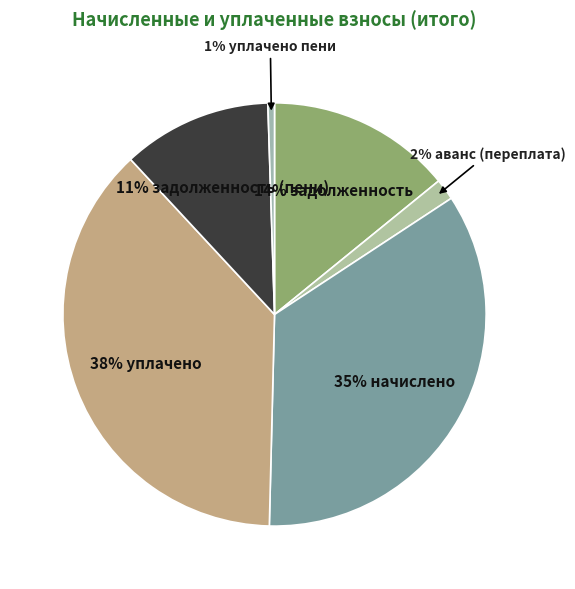

Which category has the smallest portion of the pie?

уплачено пени